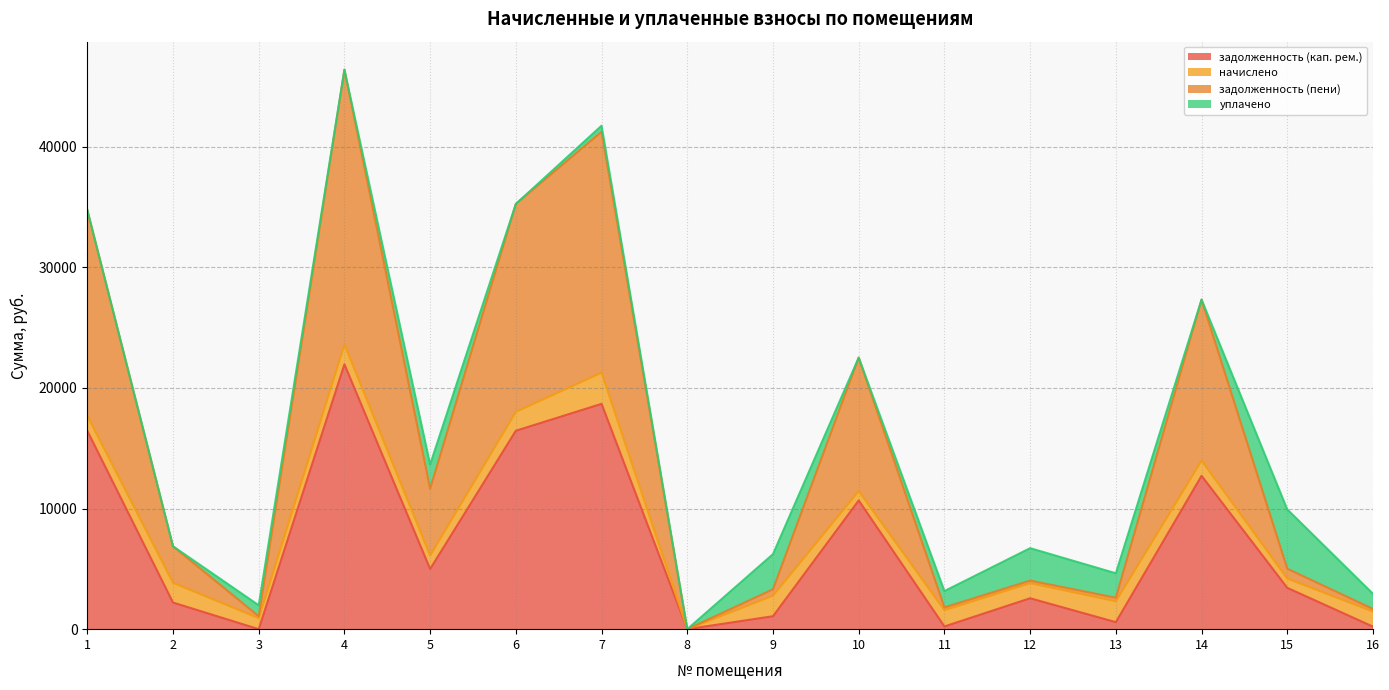

What is the maximum value for задолженность (кап. рем.)?

21964.0